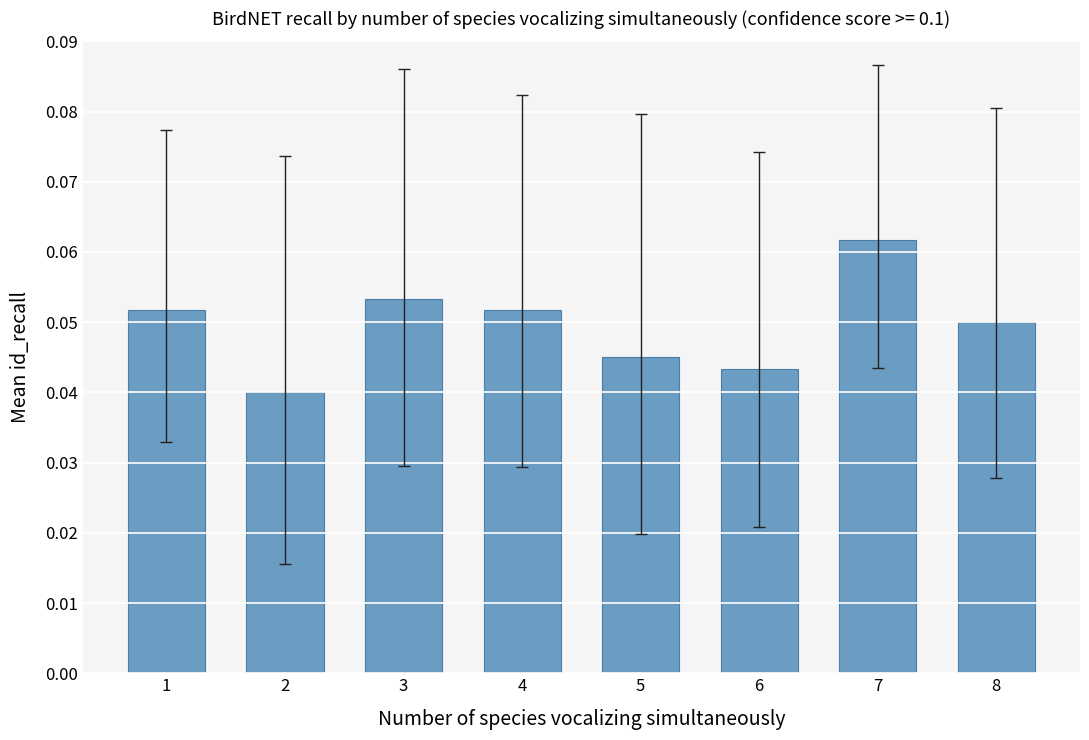

Which category has the highest value across all series?

7